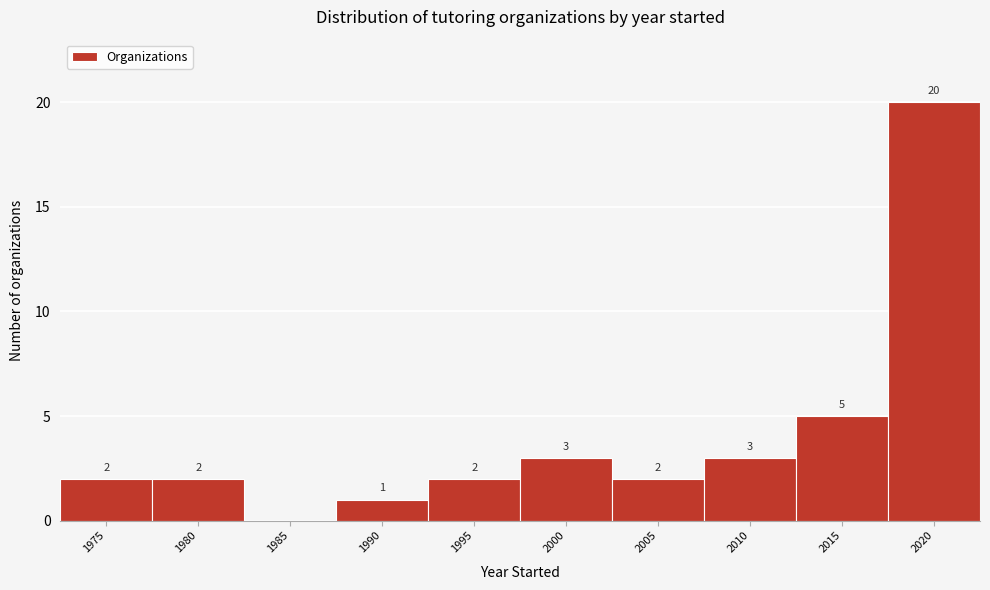

Reading left to right, extract all data points from this chart.

1975=2	1980=2	1985=0	1990=1	1995=2	2000=3	2005=2	2010=3	2015=5	2020=20